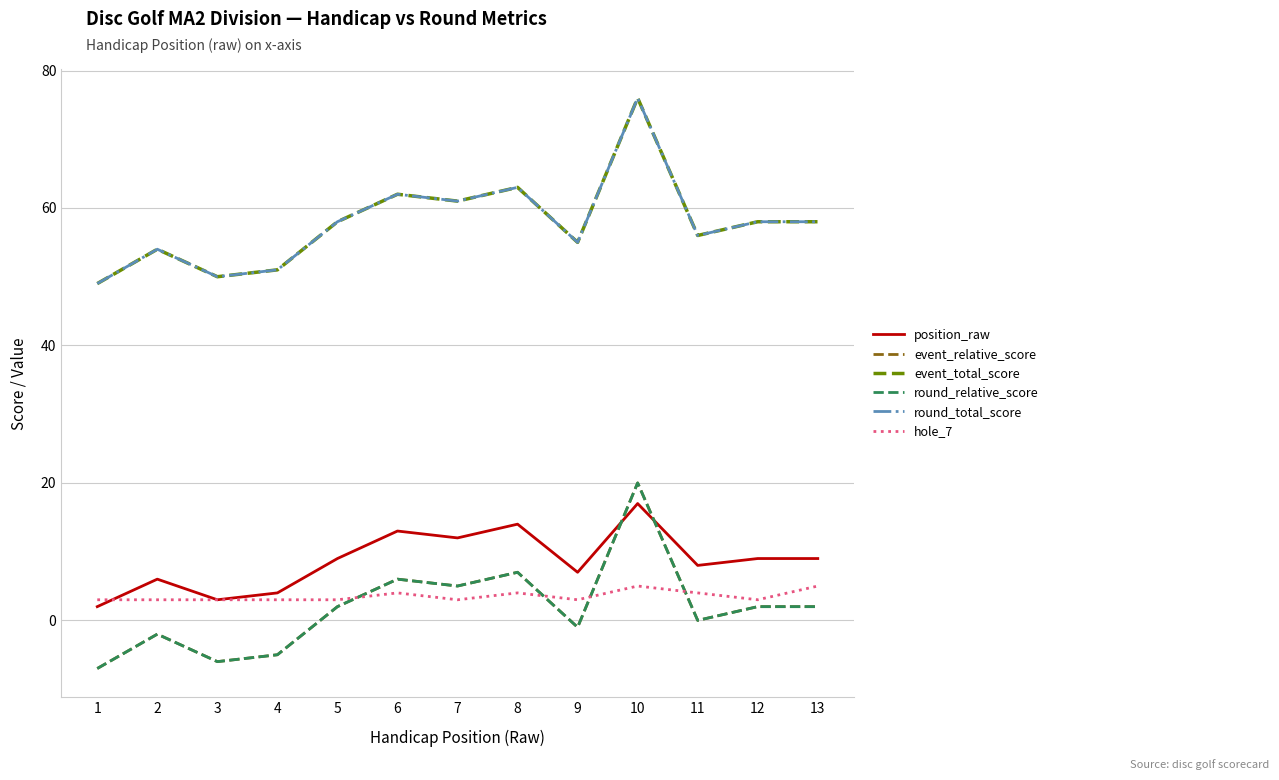

What is the value of the event_relative_score point at the 8th from the left?

7